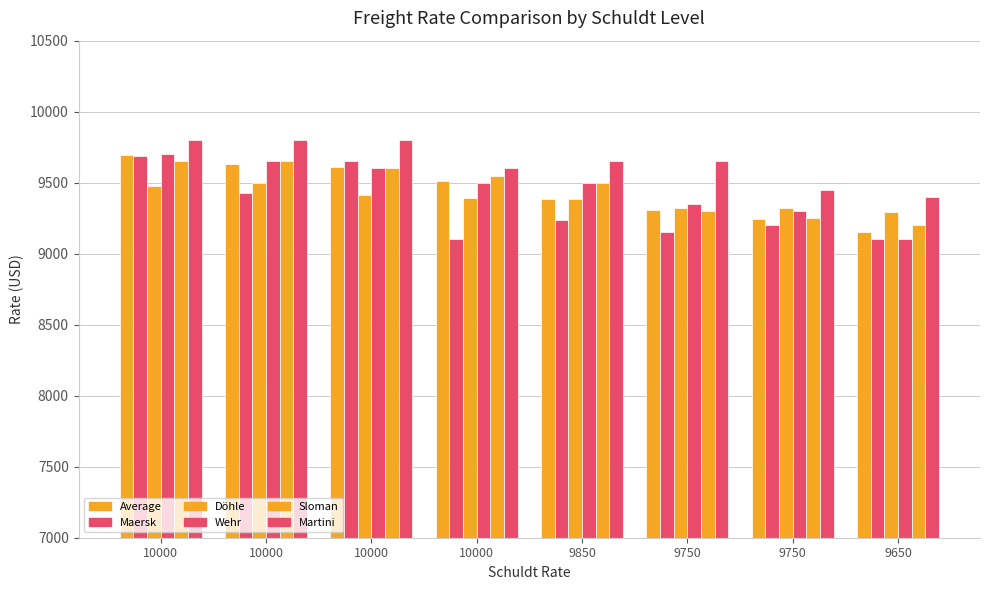

How many distinct data groups are displayed?

6